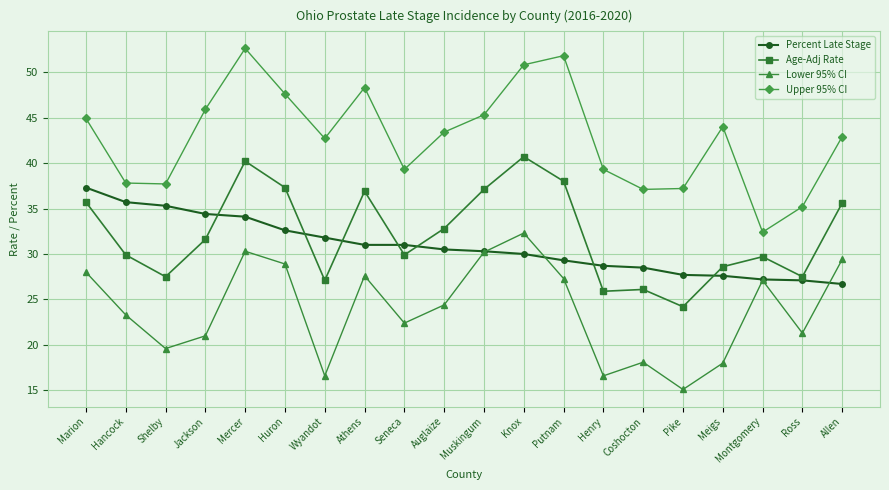

At how many categories does at least one series exceed 25?

20